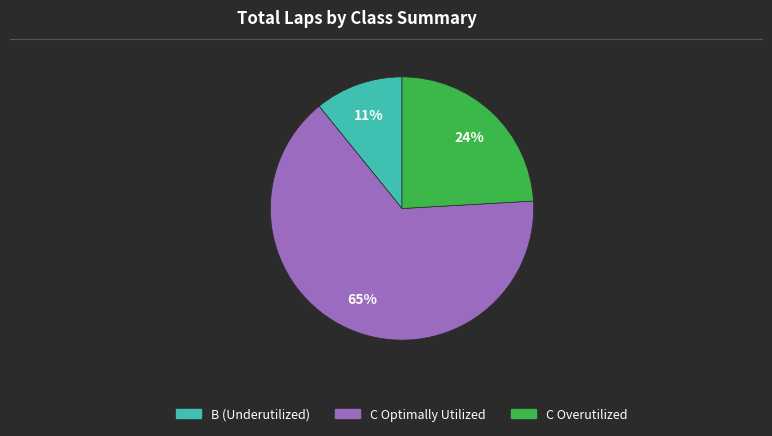

Is there a majority slice in this chart?

Yes